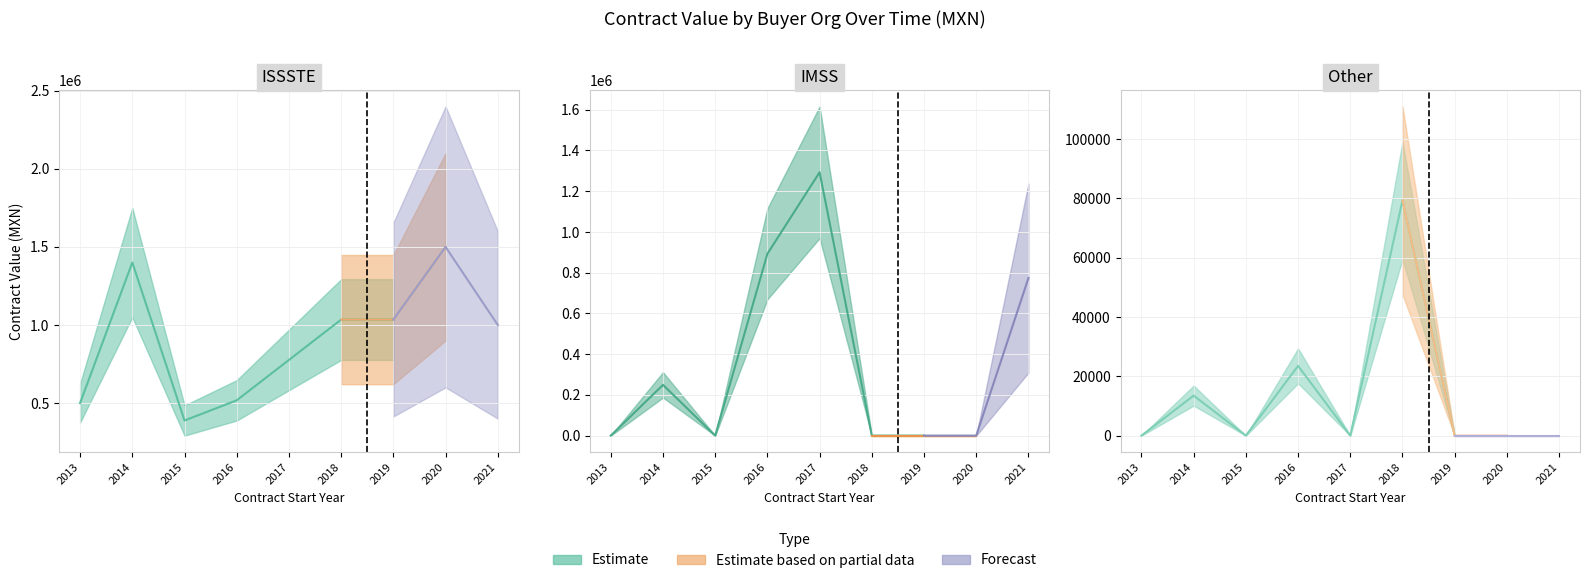

Where do ISSSTE and IMSS first cross each other?

2015 and 2016